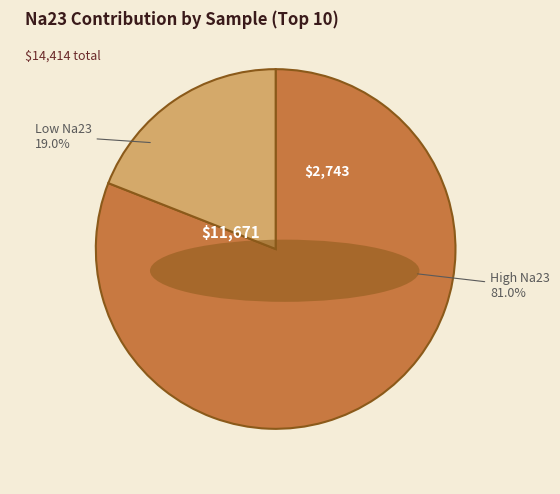

Approximately how many times larger is the value at High Na23 compared to Low Na23?

4.3